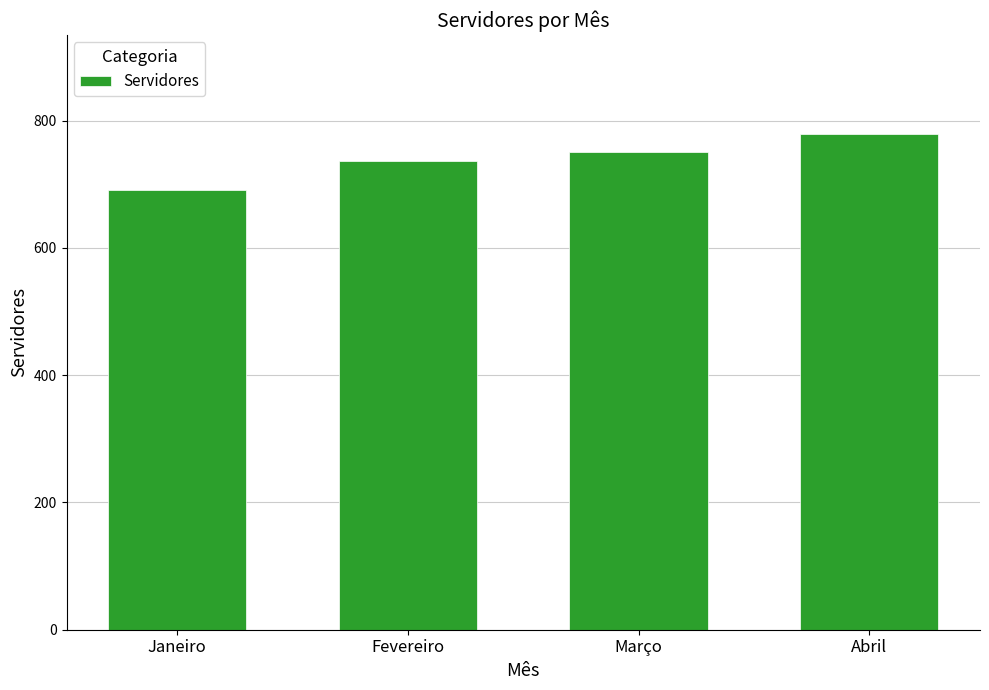

What is the difference between the maximum and second lowest values?

43